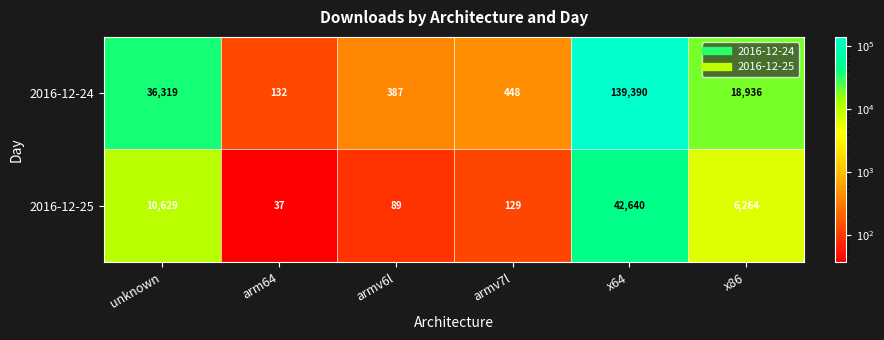

What is the difference between the 2016-12-25 values at x64 and x86?

36376